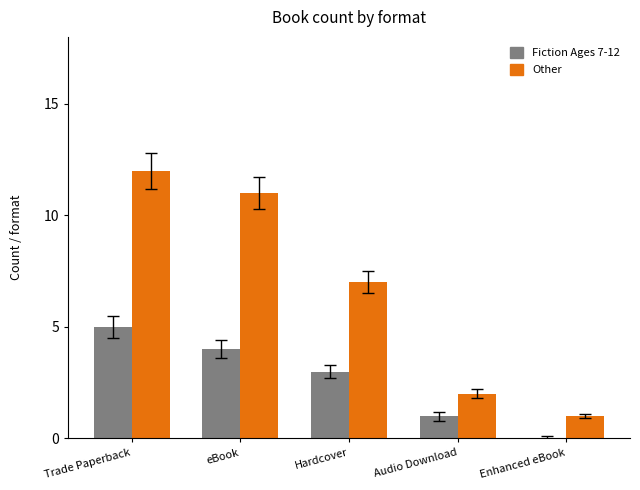

The Fiction Ages 7-12 series shows 1 at Hardcover. True or false?

False